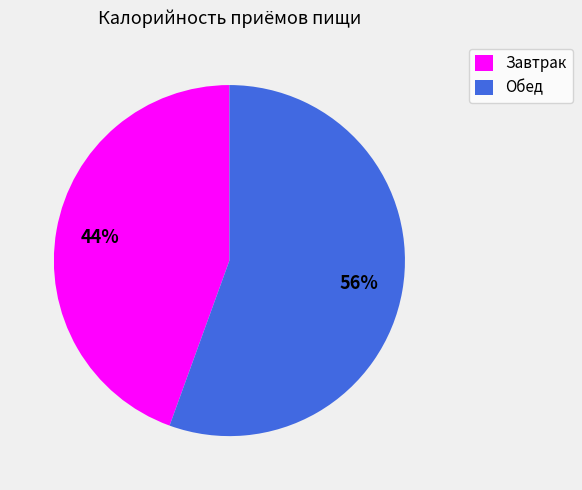

Count the number of slices in the pie.

2